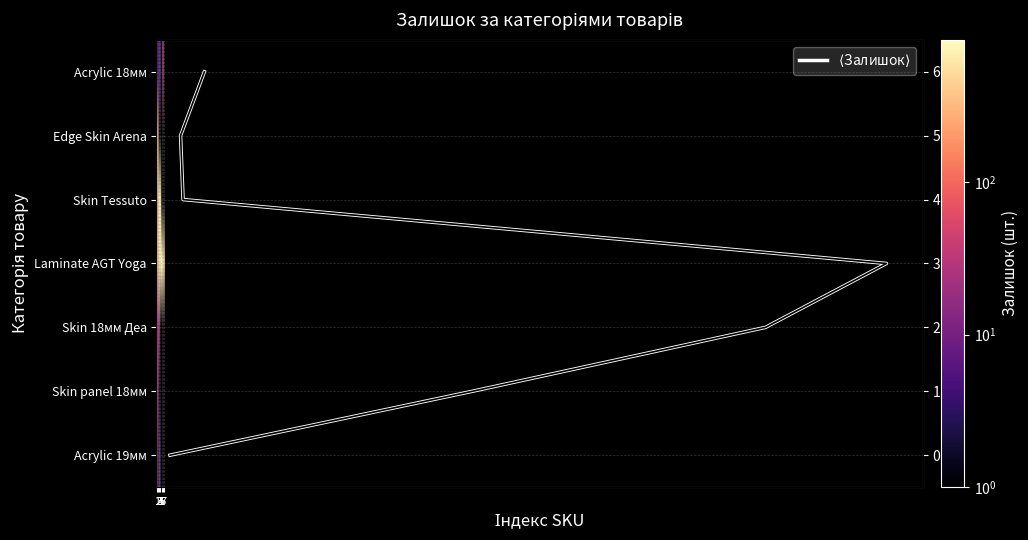

At how many categories does at least one series exceed 667?

5